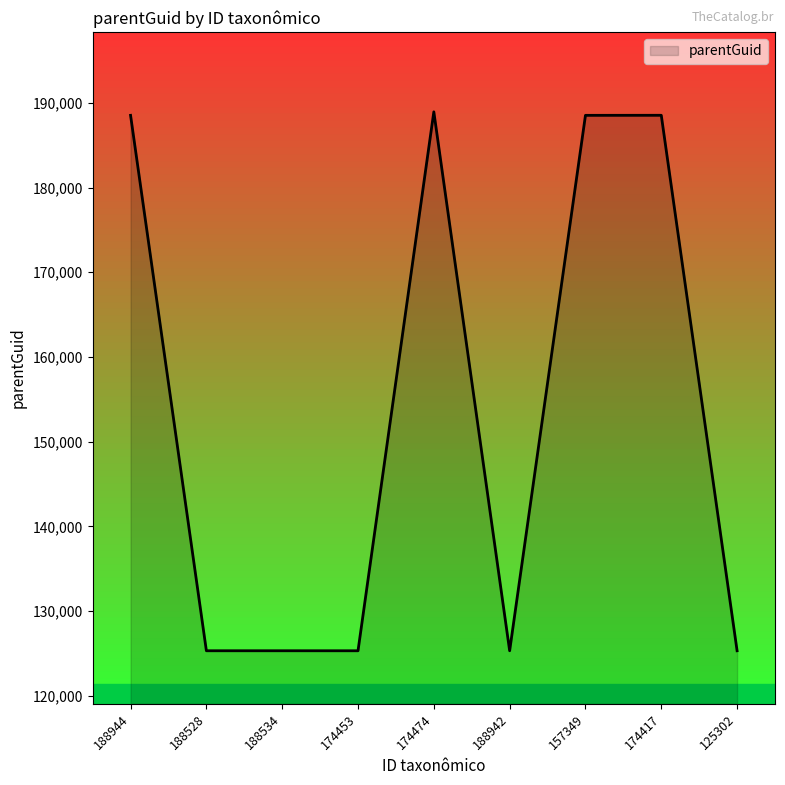

Approximately how many times larger is the value at 174474 compared to 157349?

1.0